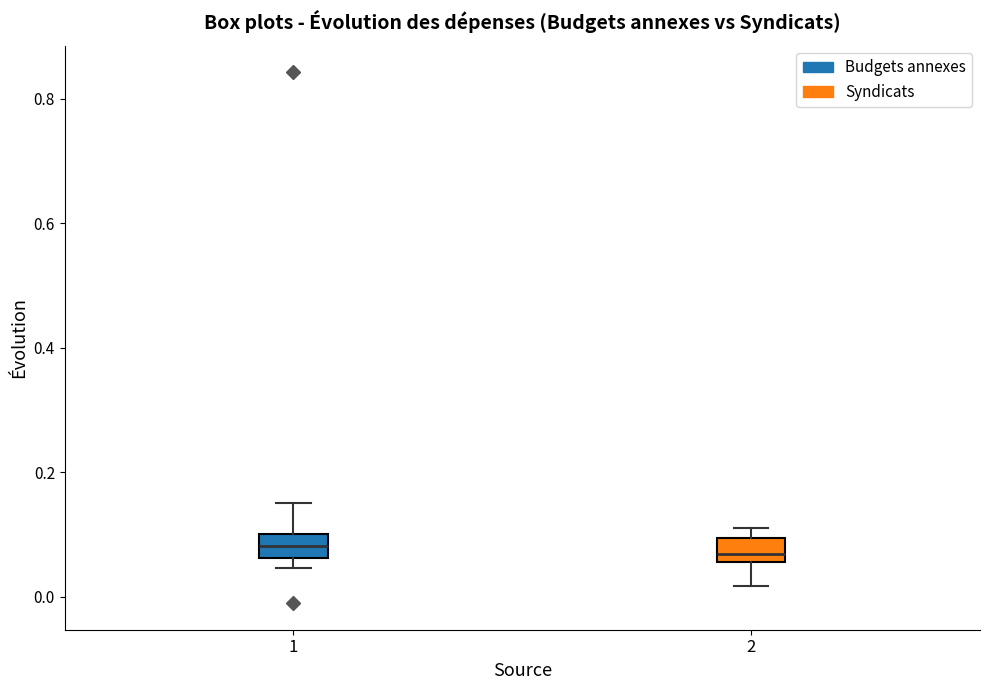

Reading left to right, transcribe this box plot: for each box, give where its median line is, the range the box spans, and where its two whiskers end, as read against the y-axis. The values are not printed on the chart, so give them approximately, as read against the axis.

1: median 0.08, box 0.06 to 0.10, whiskers 0.04 to 0.16
2: median 0.06 (just above the box's lower edge), box 0.06 to 0.10, whiskers 0.02 to 0.12